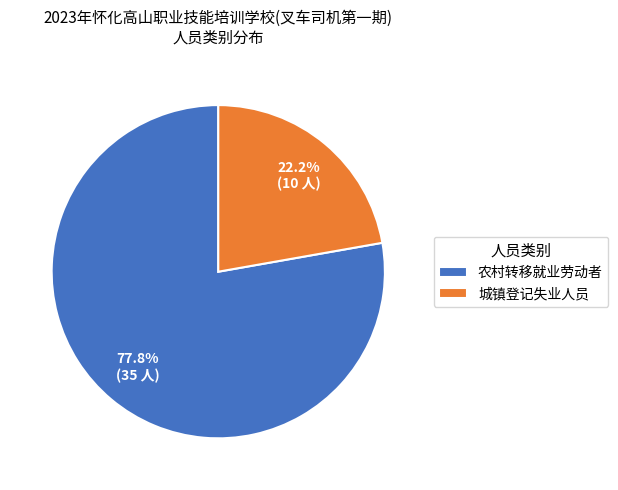

Combined, what portion of the pie is 城镇登记失业人员 and 农村转移就业劳动者?

100.0%